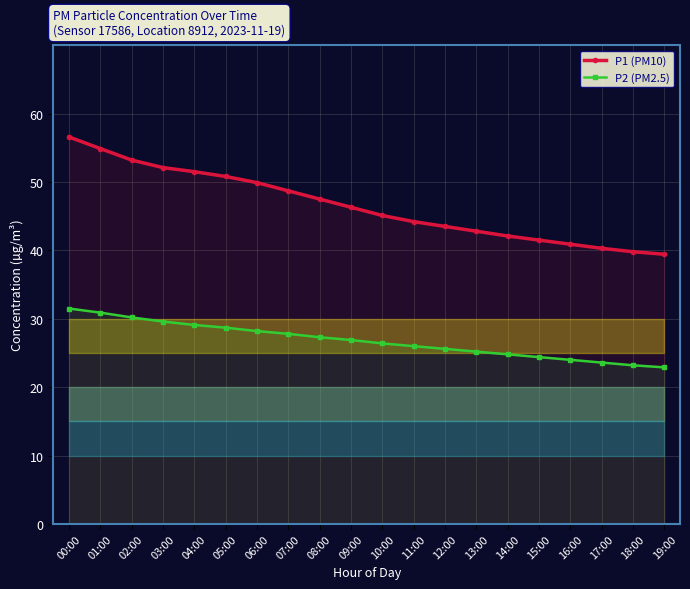

Is the value of P1 (PM10) at 15:00 greater than the value of P2 (PM2.5) at 04:00?

Yes